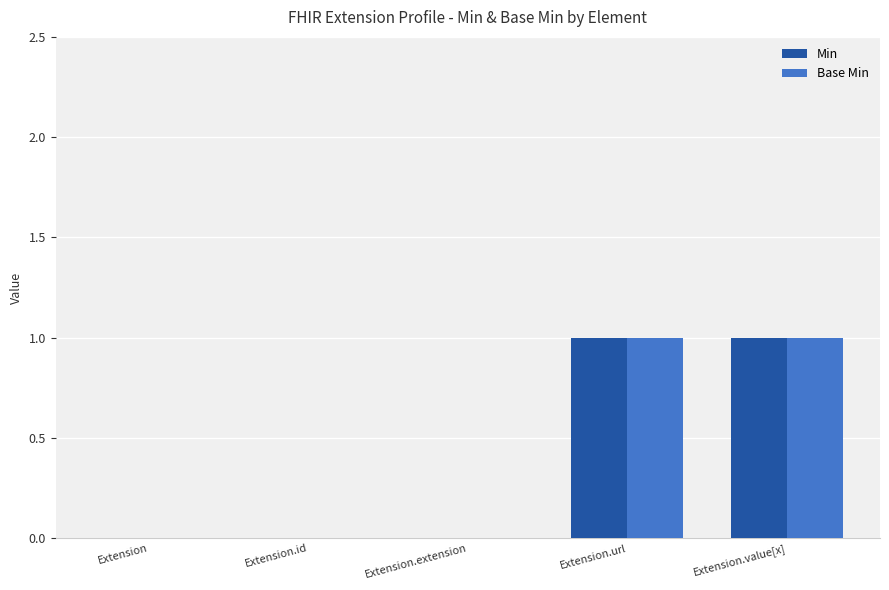

How many data points does each series have?

5